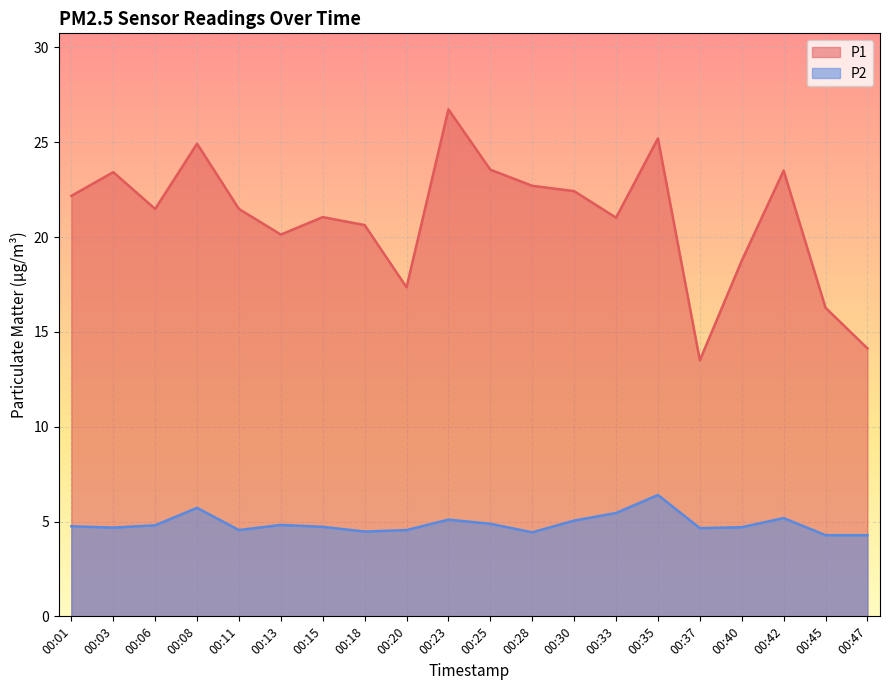

Which category has the lowest value in the P1 series?

00:37